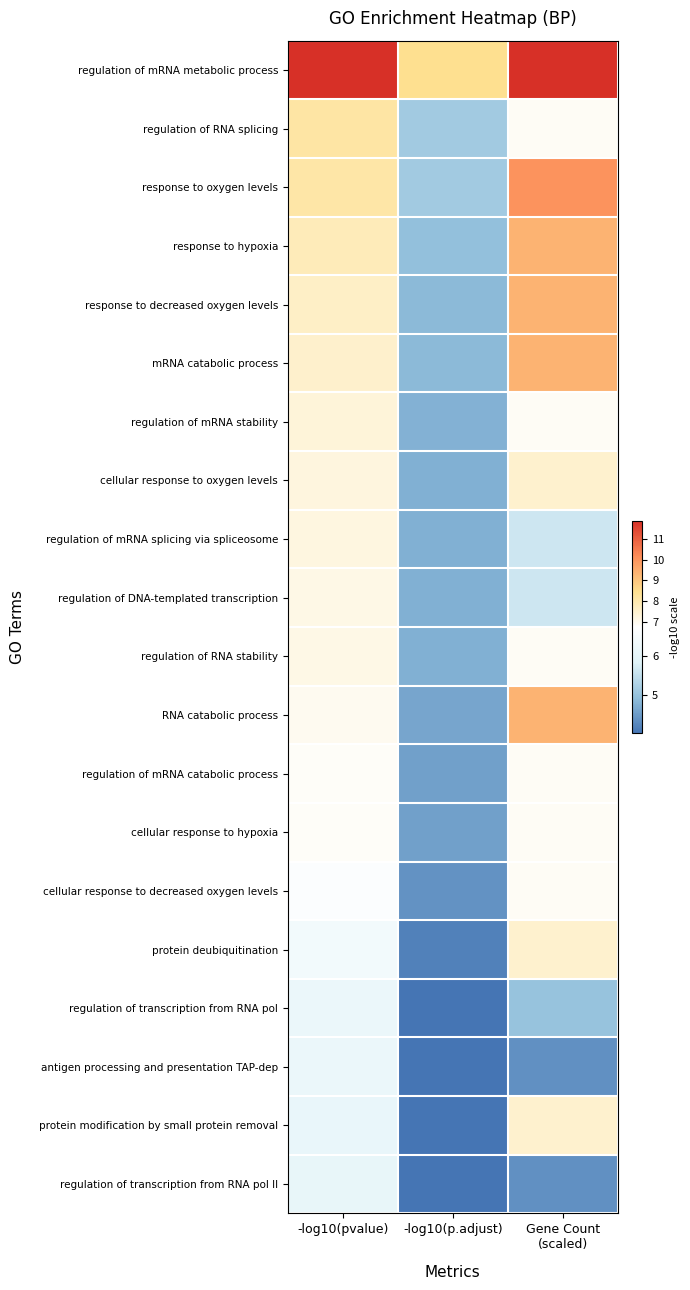

Which series changed the most between -log10(pvalue) and -log10(p.adjust)?

regulation of mRNA metabolic process